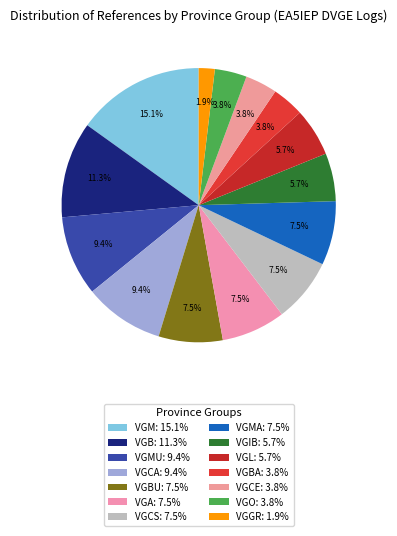

Count the number of slices in the pie.

14